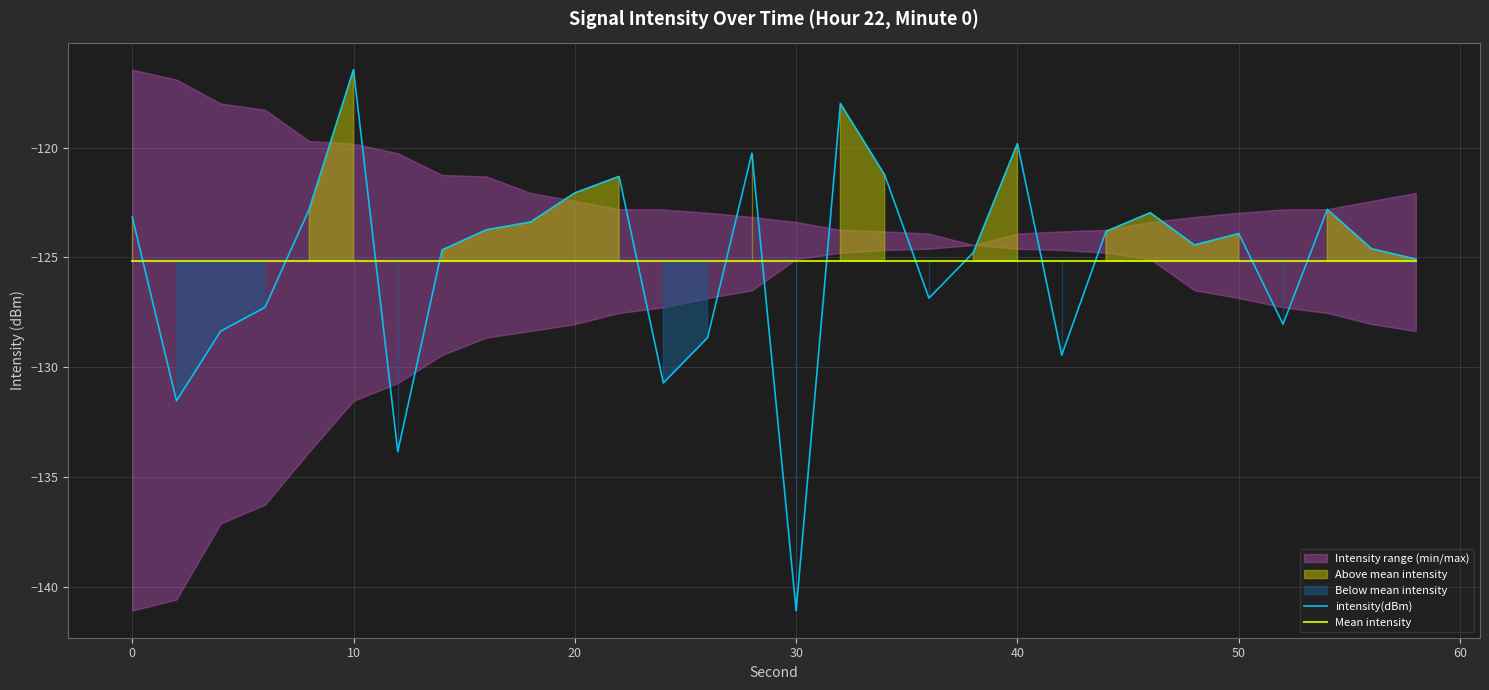

True or false: Mean intensity has a value of -205.7 at 0.

False